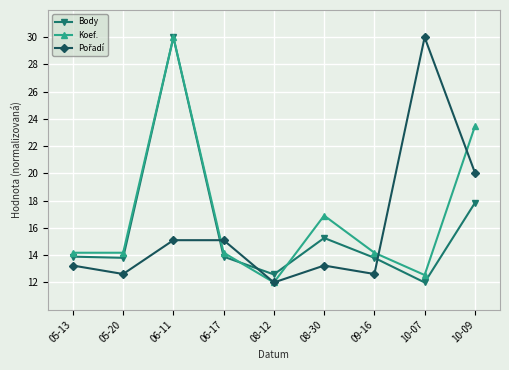

What is the label of the 2nd point from the left?

05-20